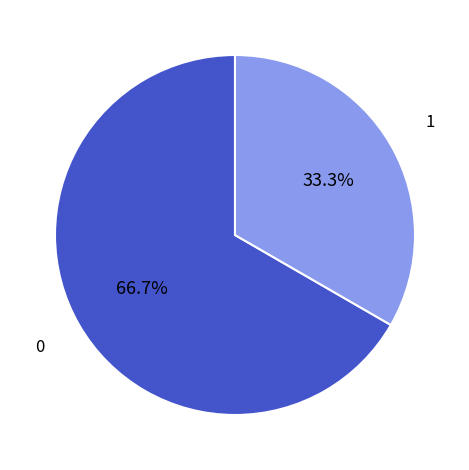

Is there a majority slice in this chart?

Yes